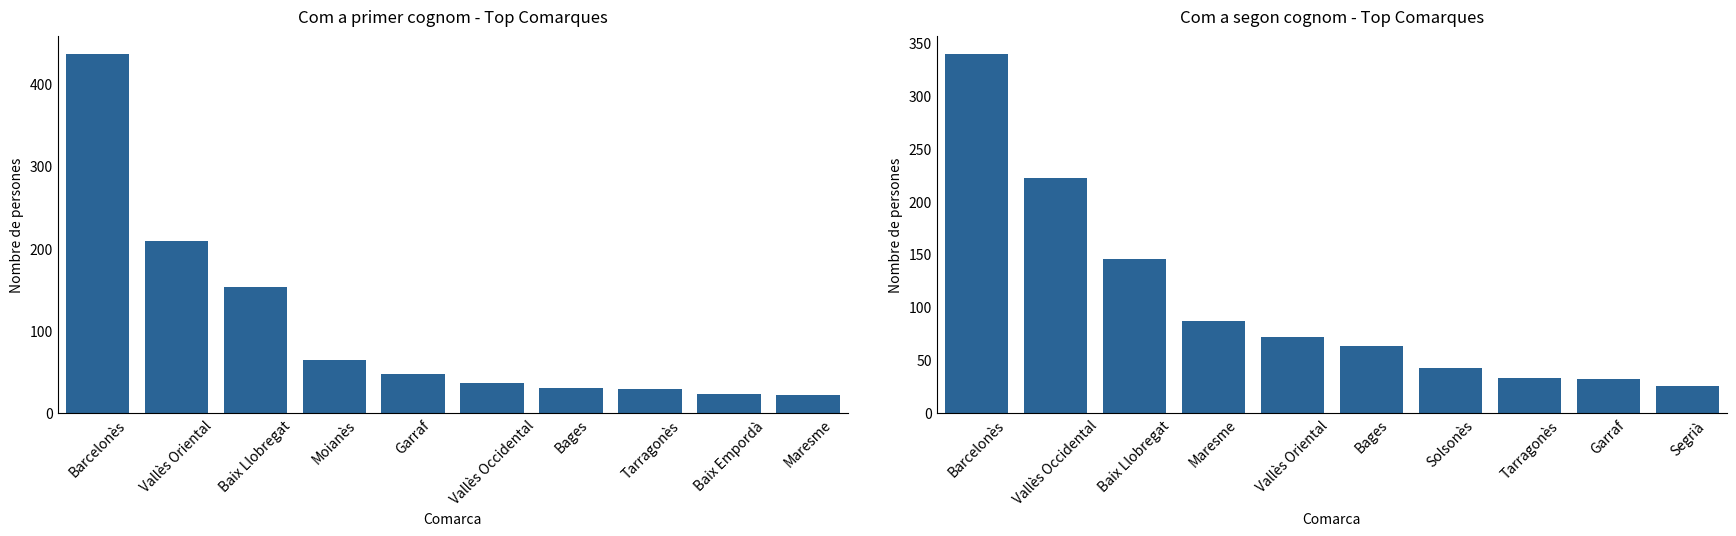

Reading left to right, list all the values displayed in this chart.

Com a primer cognom: 436	209	153	65	47	37	30	29	23	22
Com a segon cognom: 339	222	146	87	72	63	43	33	32	26